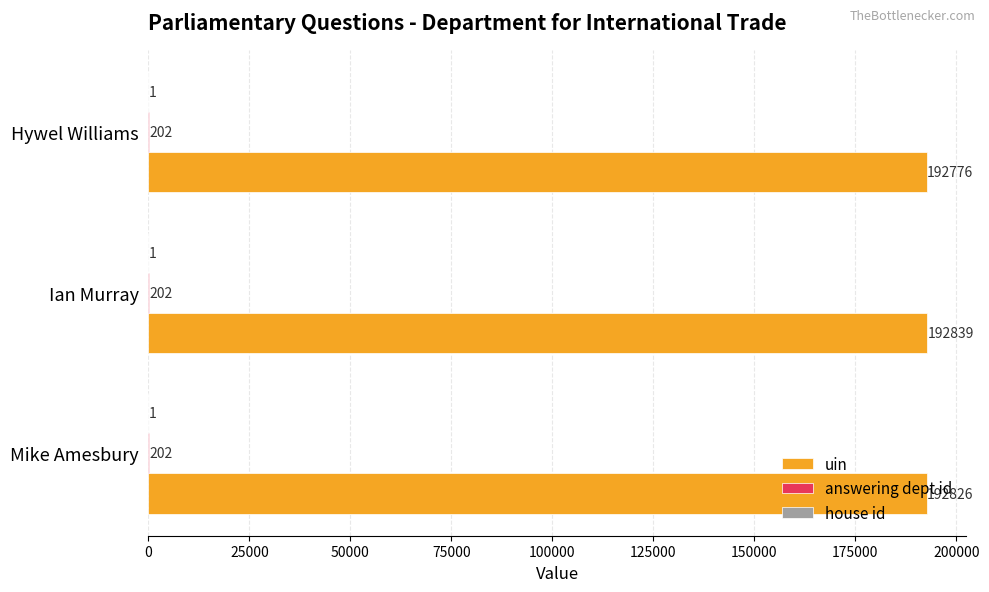

Which series has the largest total across all categories?

uin